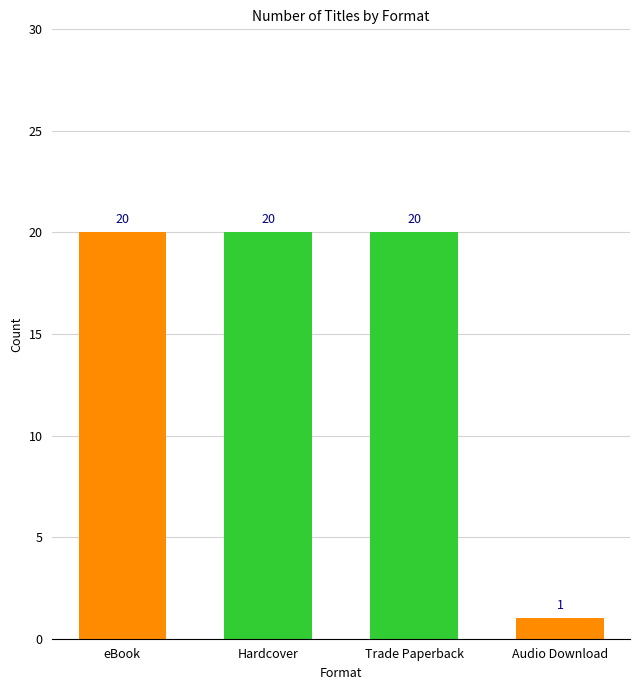

What is the ratio of the value at Trade Paperback to the value at eBook?

1.0